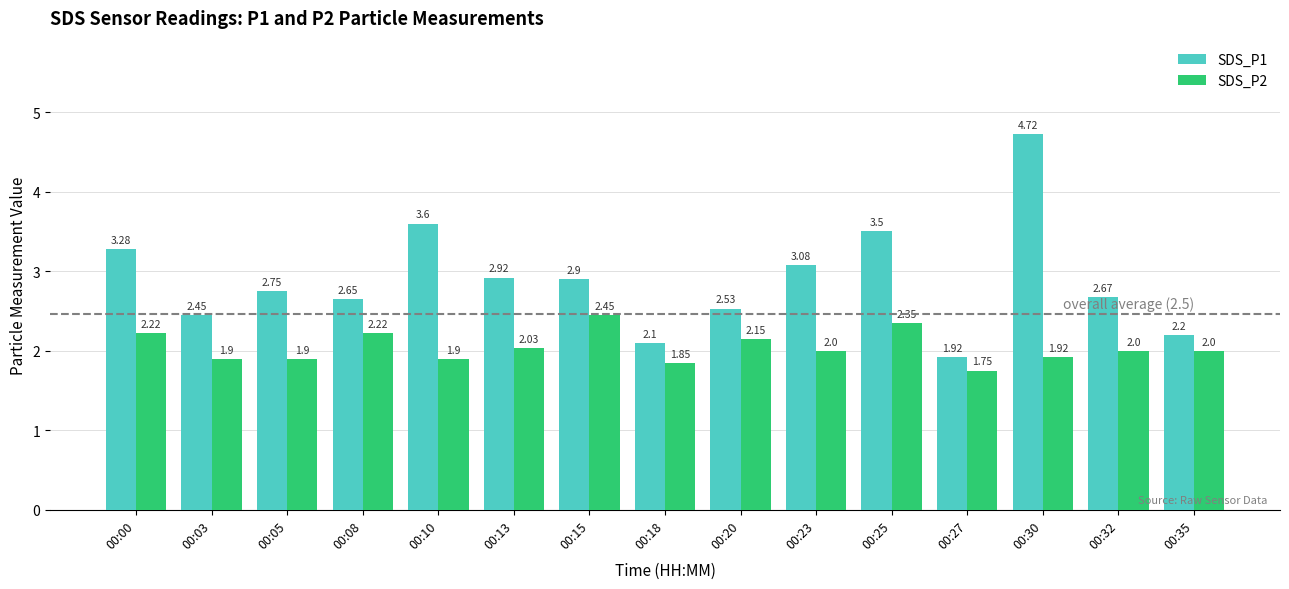

What is the sum of all SDS_P2 values?

30.6